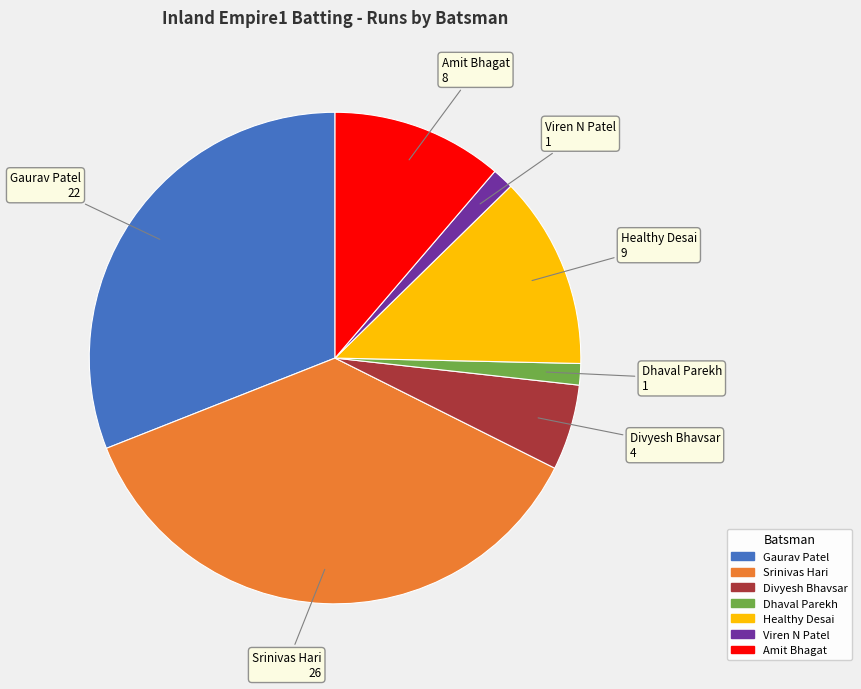

Does Srinivas Hari account for over 50% of the chart?

No